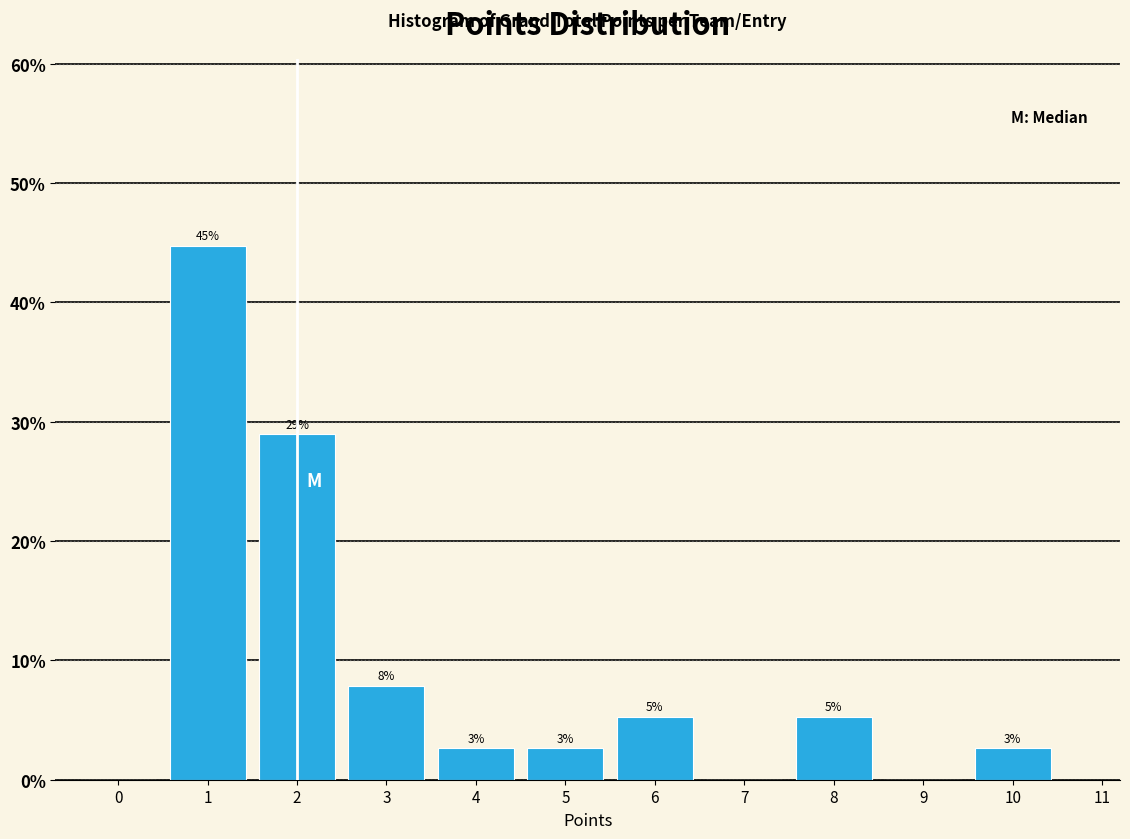

Are the bars horizontal?

No